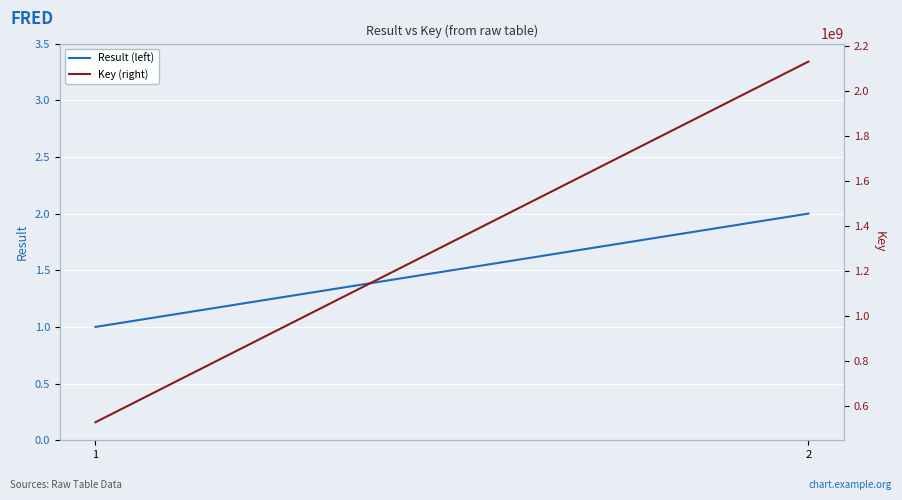

The Result (left) series shows 3 at 2. True or false?

False